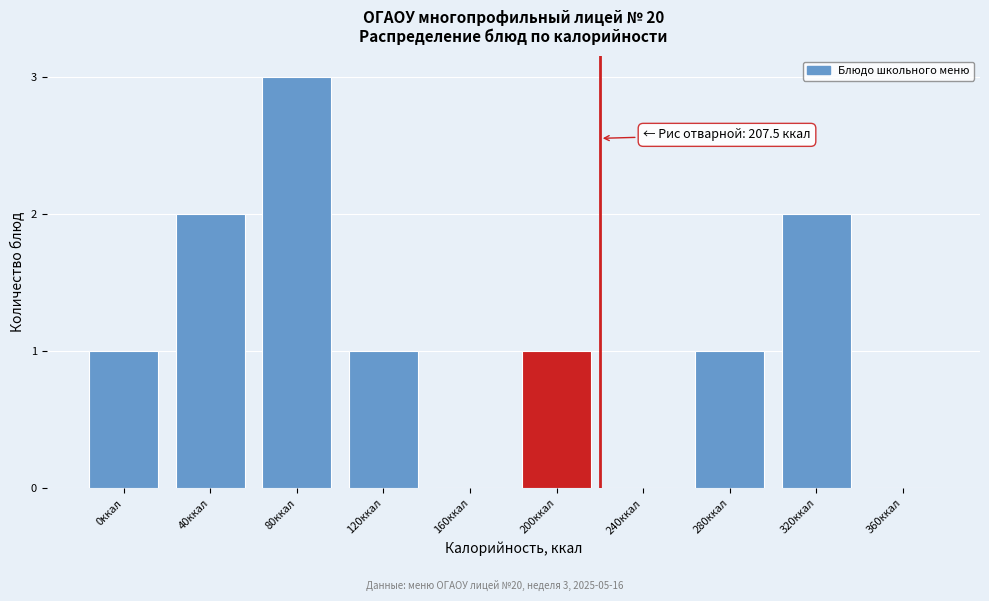

Reading left to right, extract all data points from this chart.

0ккал=1	40ккал=2	80ккал=3	120ккал=1	160ккал=0	200ккал=1	240ккал=0	280ккал=1	320ккал=2	360ккал=0